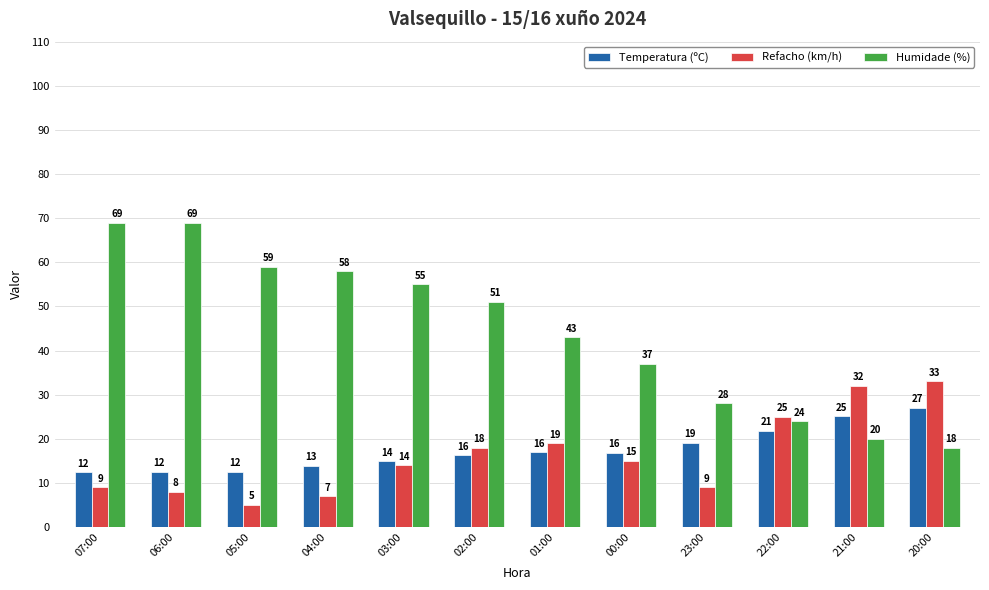

Which series has the widest spread of values?

Humidade (%)